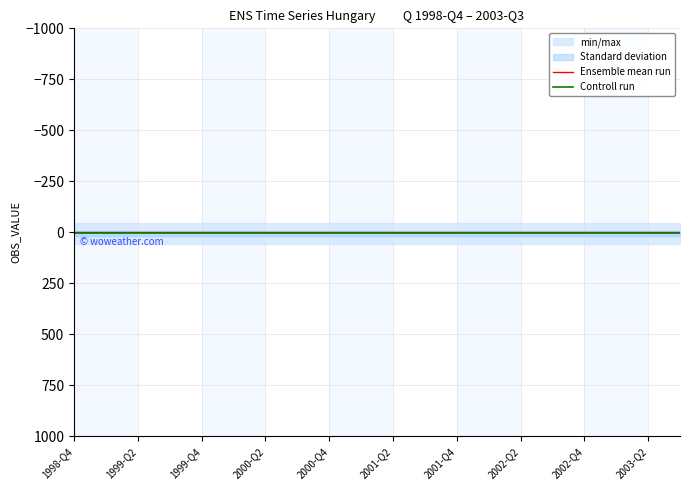

True or false: Controll run and Ensemble mean run intersect in this chart.

False